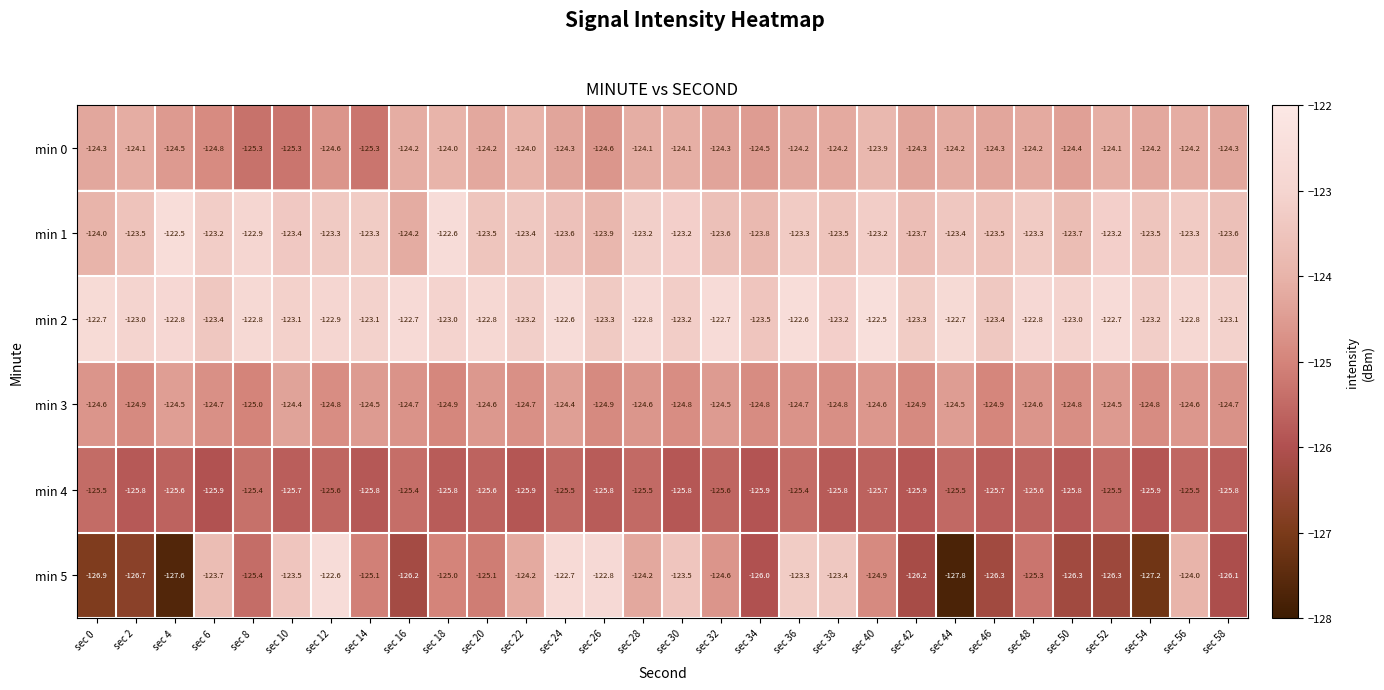

Is it true that min 5 equals -36.7 at sec 34?

False